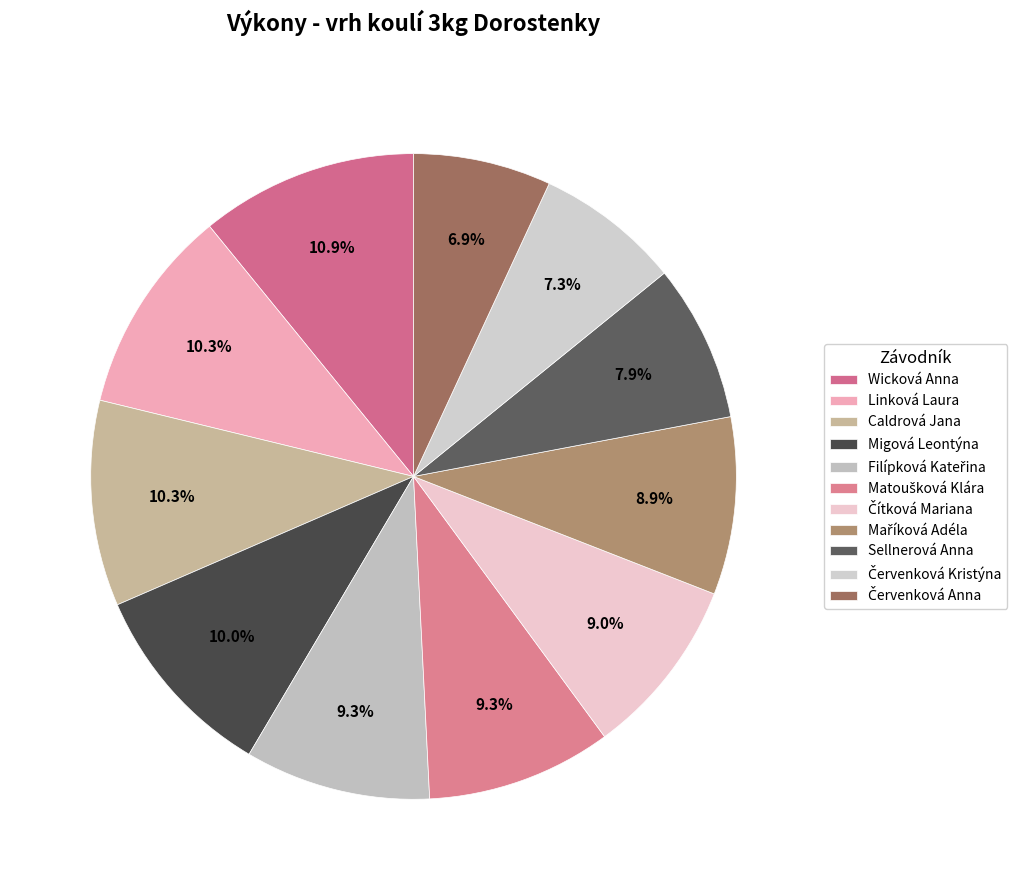

What portion of the pie excludes Čítková Mariana?

91.0%